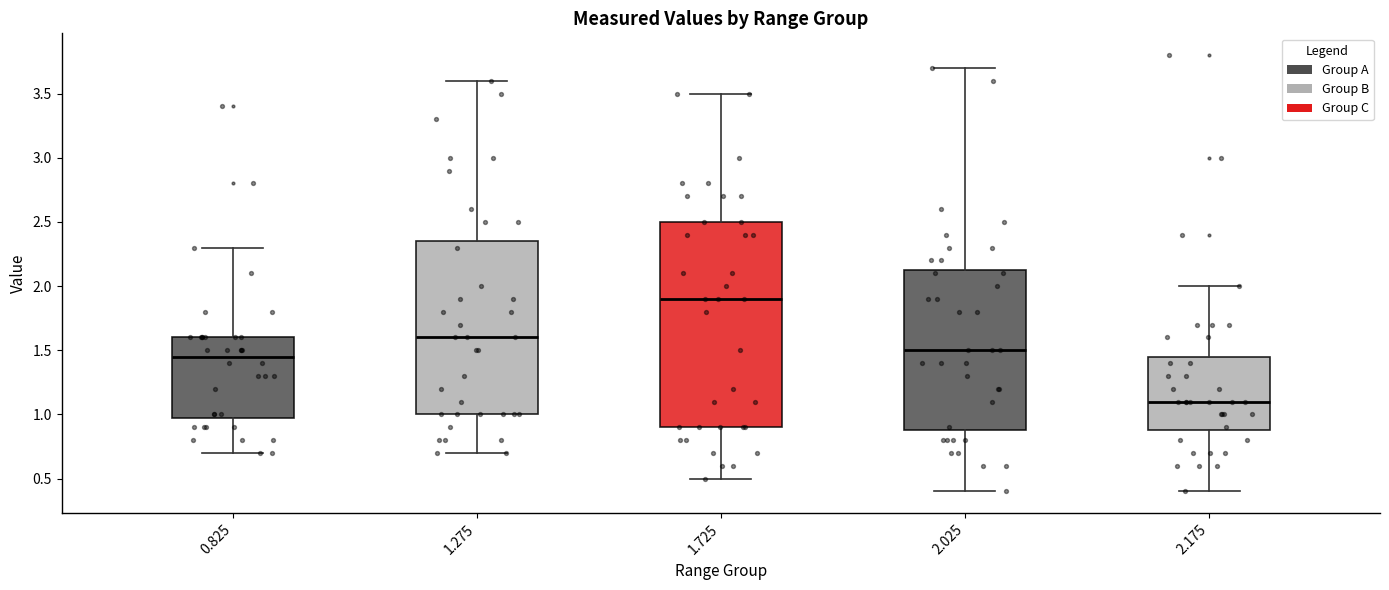

Which box's median line is the lowest?

2.175